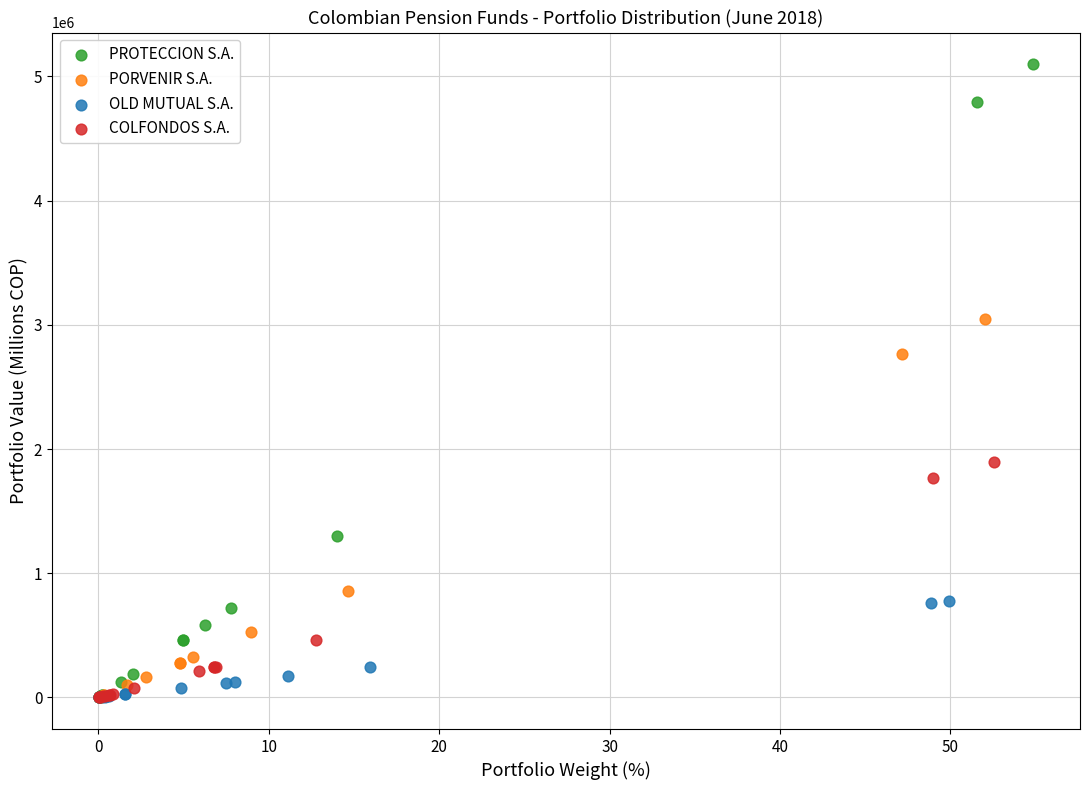

Which series has the largest Y range (max minus min)?

PROTECCION S.A.